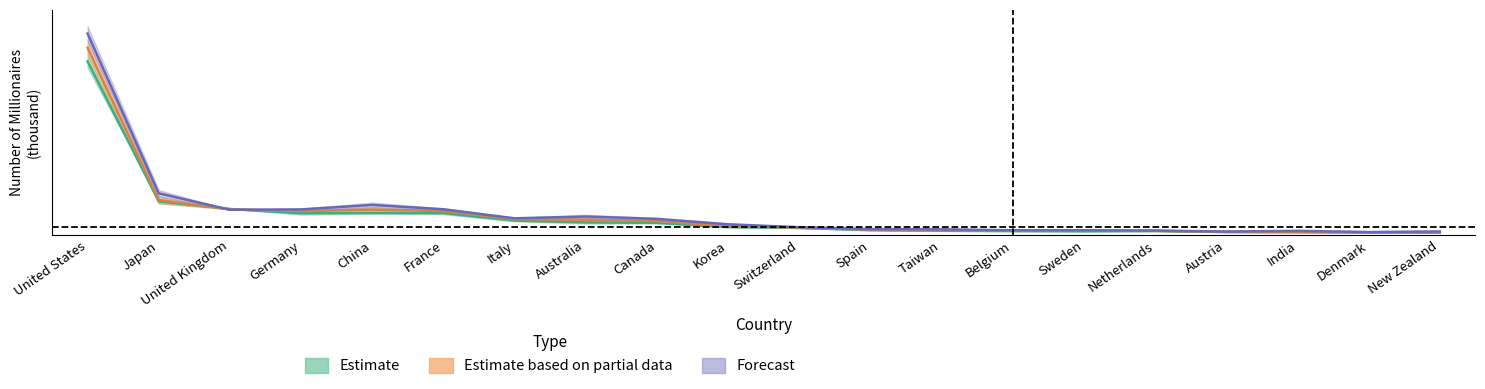

True or false: 2022 has a value of 288.8 at New Zealand.

True